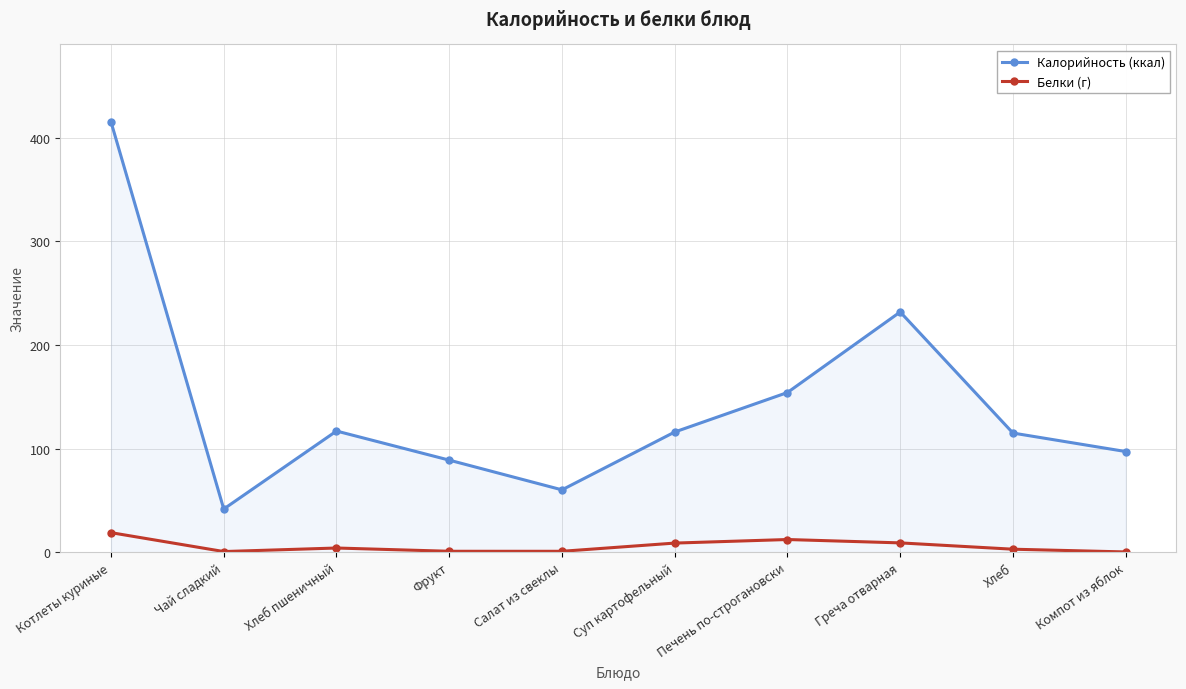

True or false: Белки (г) and Калорийность (ккал) cross at least once.

False